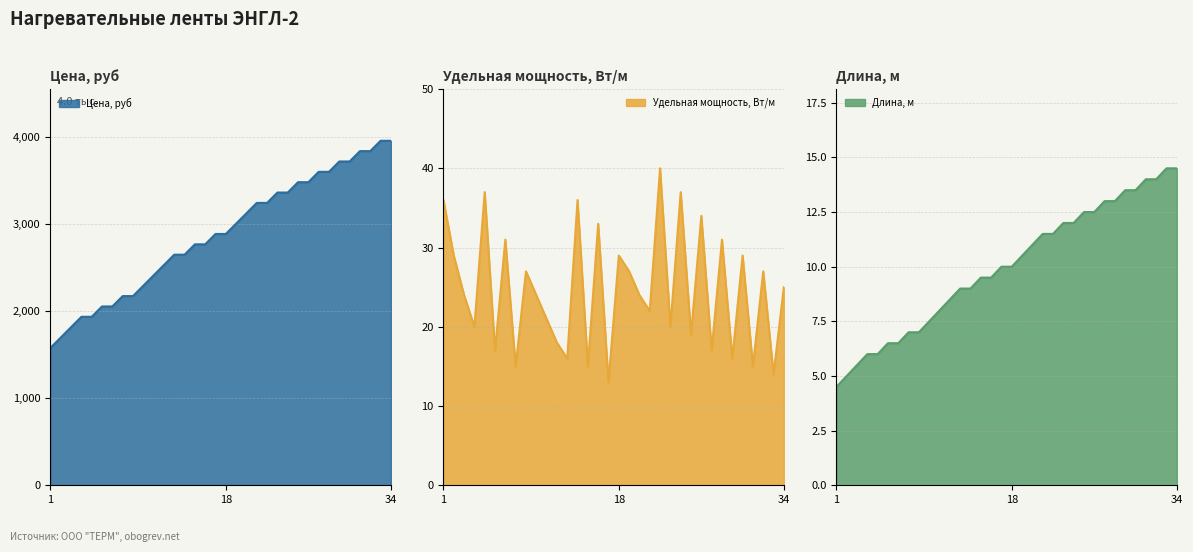

At which category is the sum across all series the highest?

34